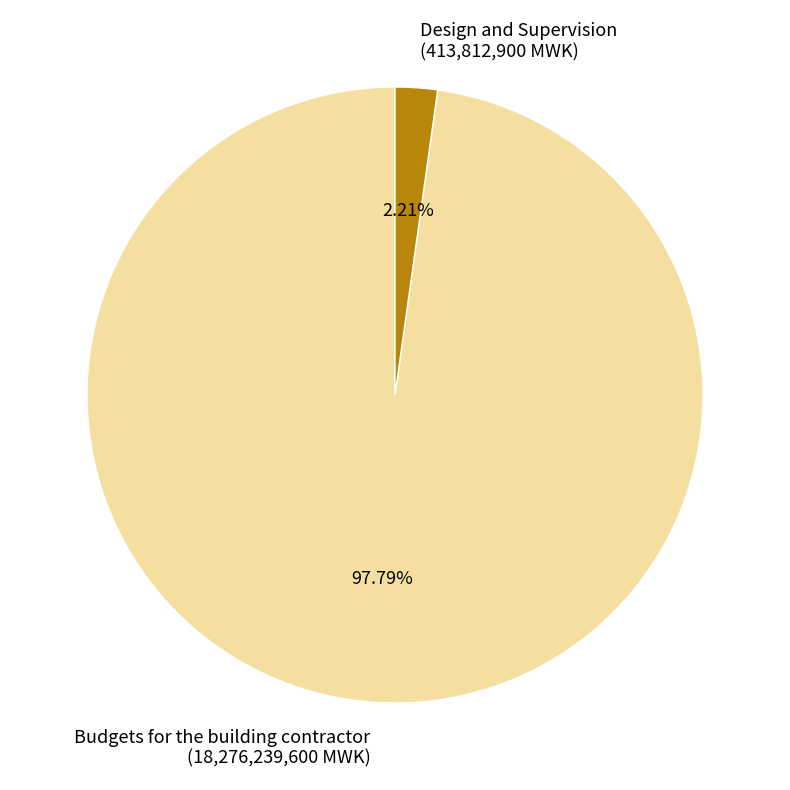

Count the number of slices in the pie.

2